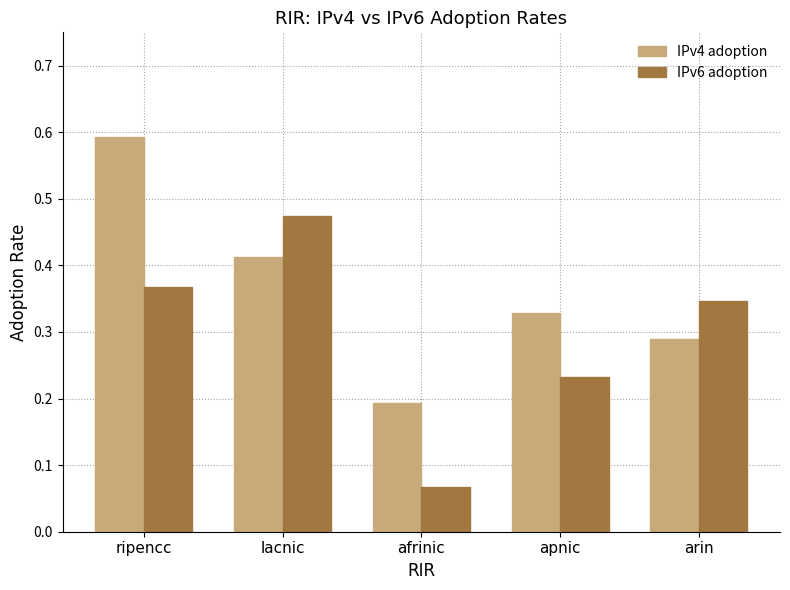

Which category has the lowest value in the IPv4 adoption series?

afrinic